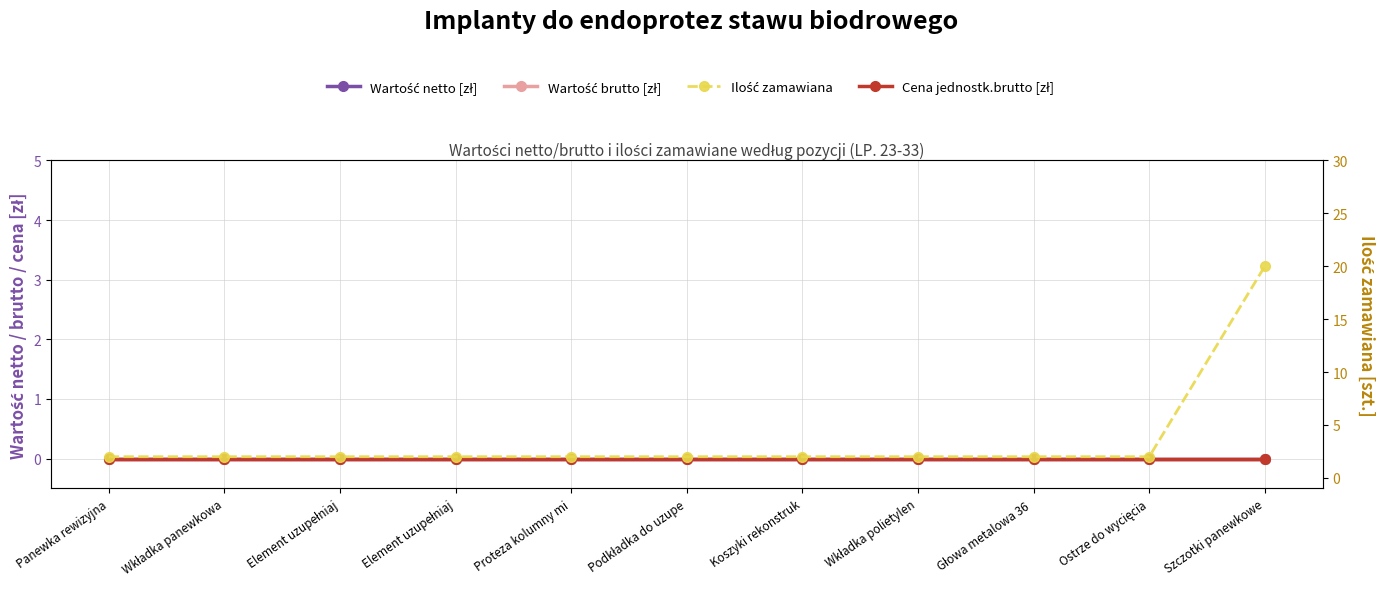

True or false: Wartość netto [zł] has more than 0 points higher than both neighbors.

False